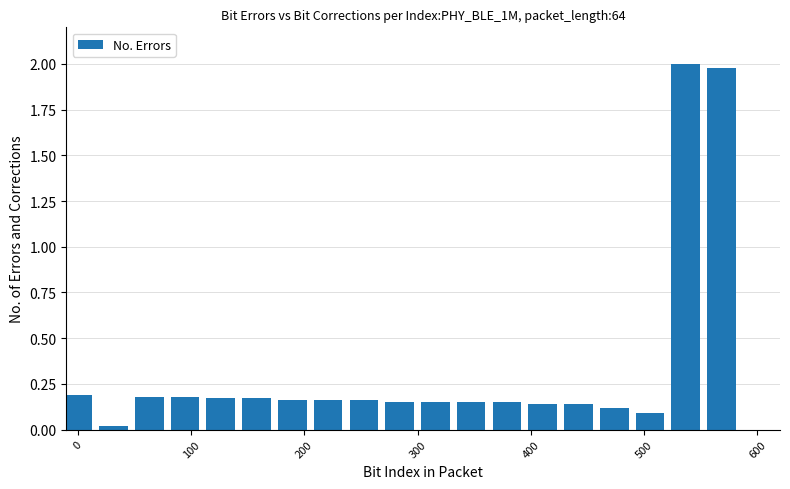

What is the maximum value shown in the chart?

2.0